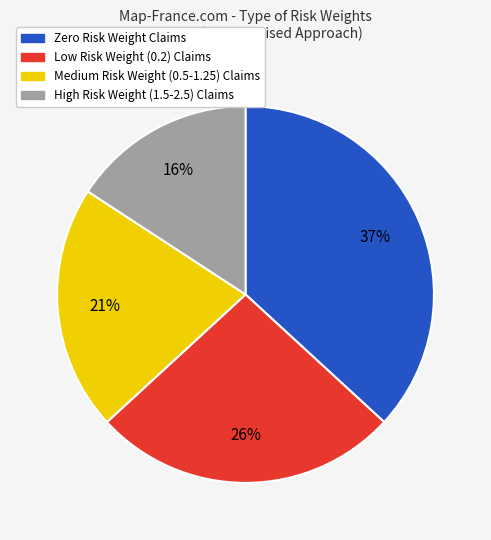

How many segments does this pie chart have?

4